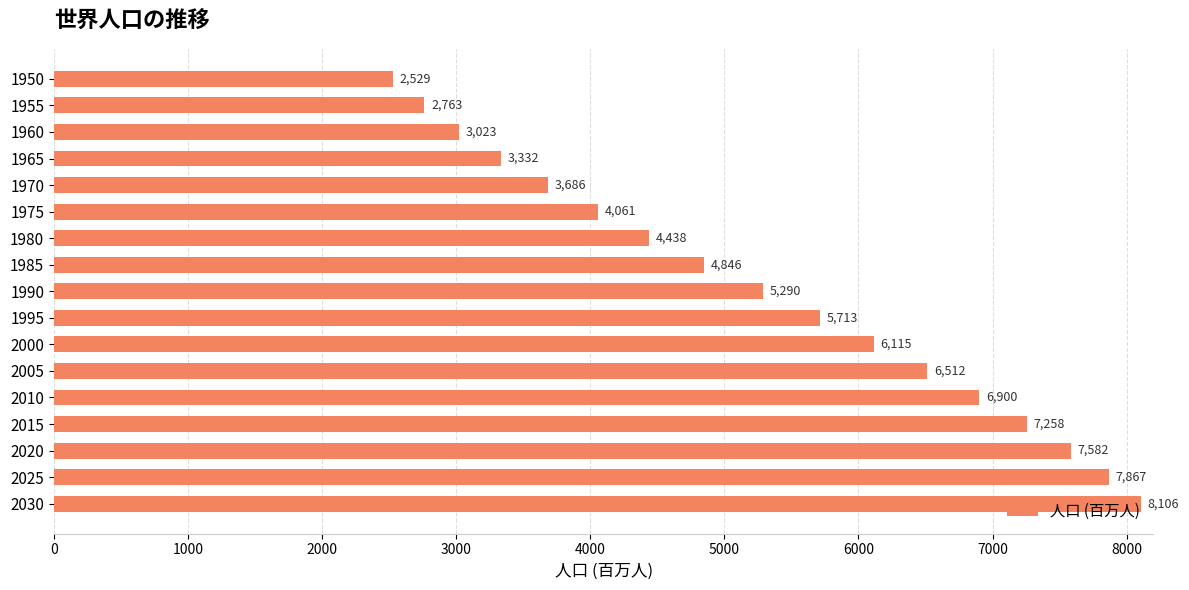

Is it true that the value at 1980 is 2409?

False